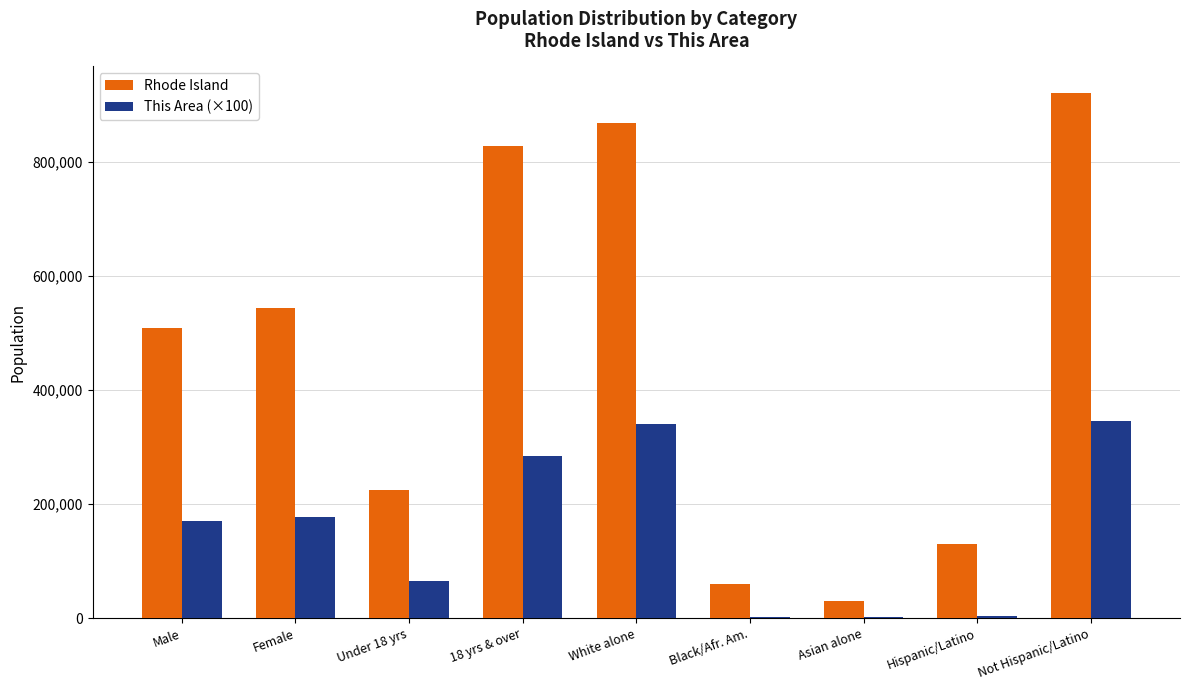

At which category is the sum across all series the highest?

Not Hispanic/Latino